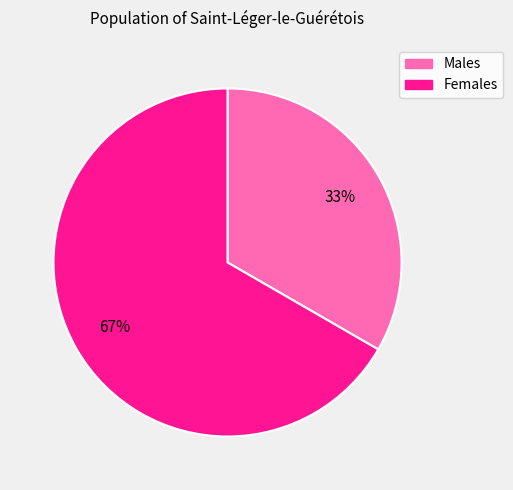

To the nearest percent, what is the average slice percentage?

50%